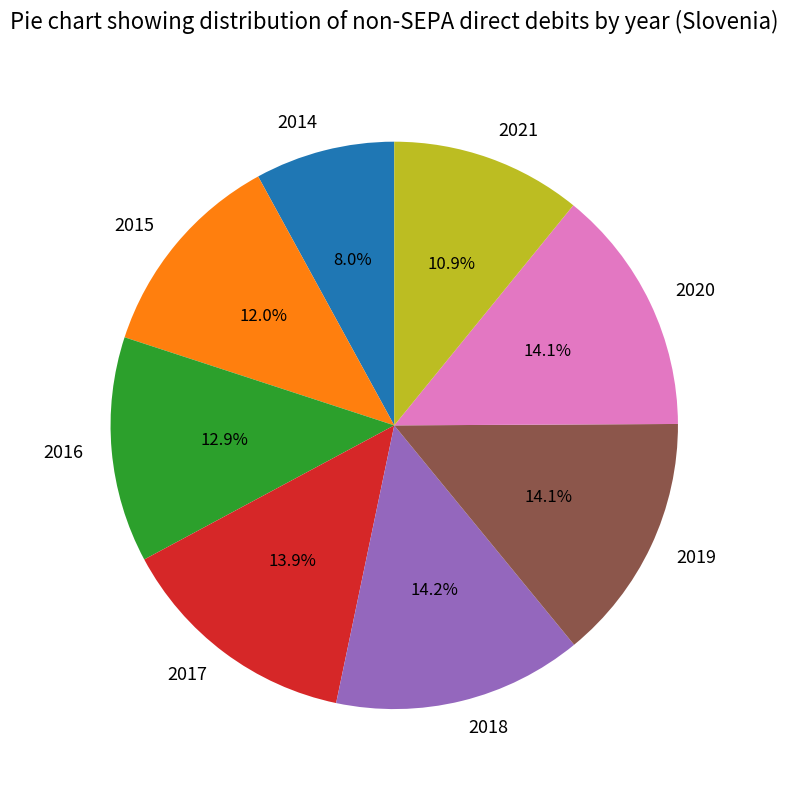

To the nearest percent, what is the combined percentage of 2016 and 2021?

24%